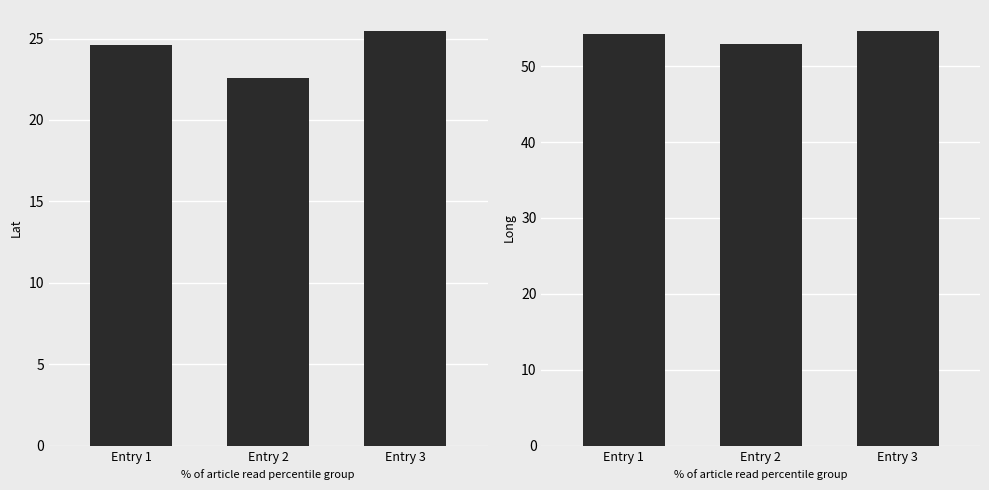

What is the difference between the Lat values at Entry 2 and Entry 3?

2.9